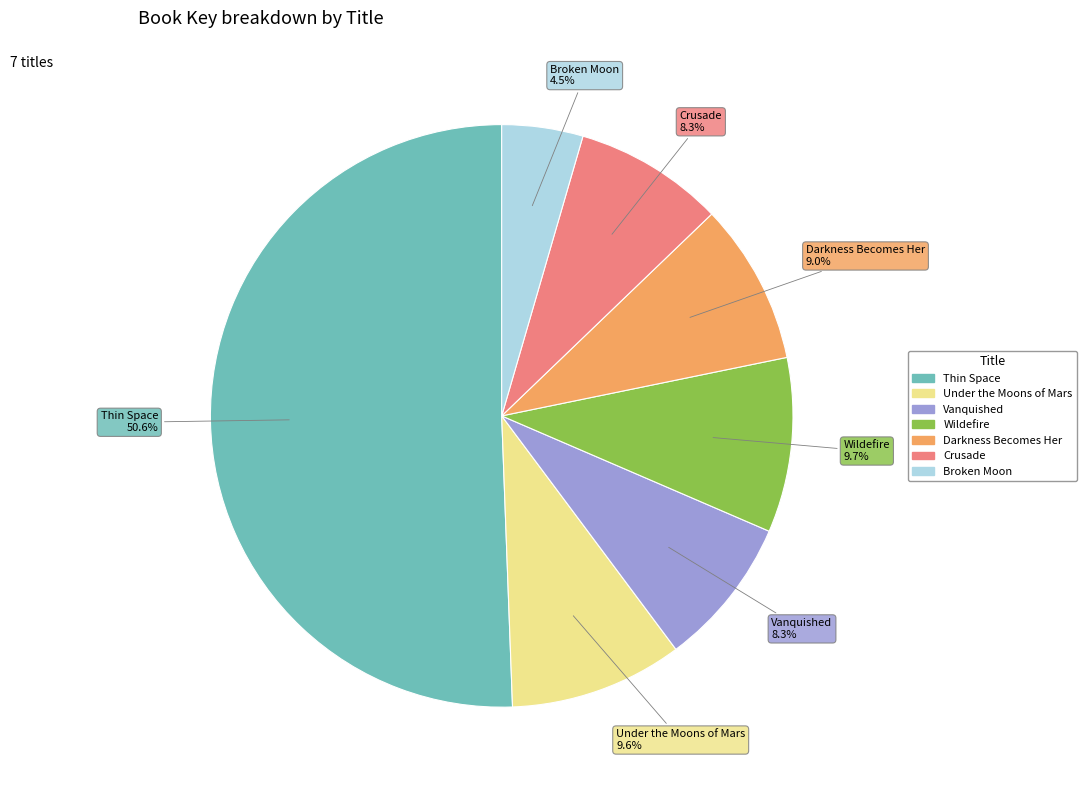

Between Broken Moon and Under the Moons of Mars, which is larger?

Under the Moons of Mars